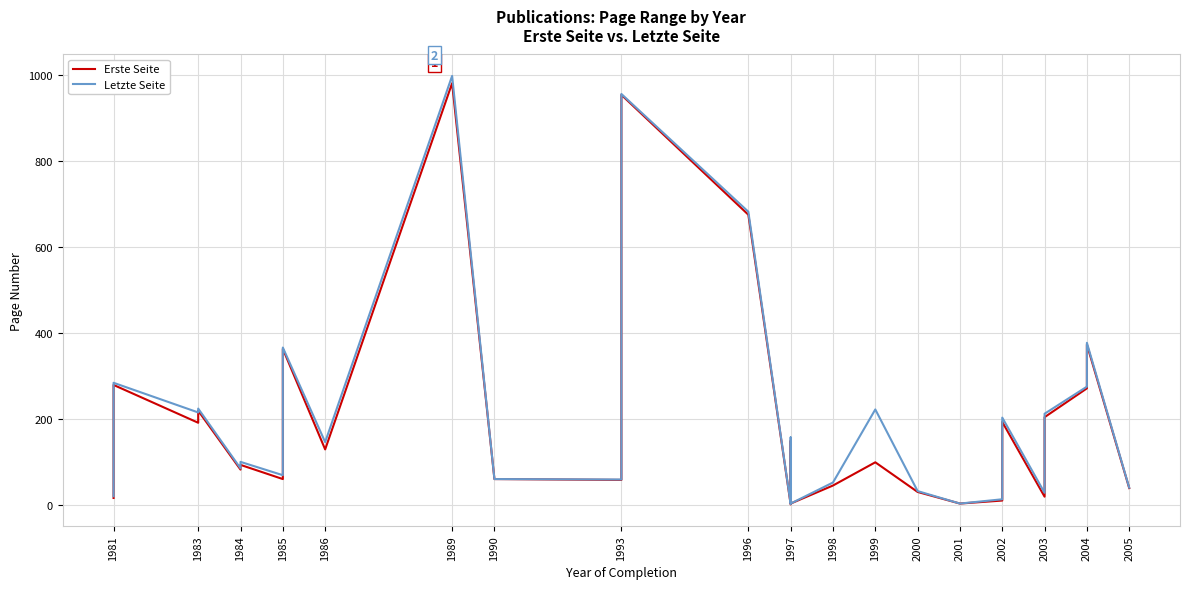

Which series has the widest spread of values?

Letzte Seite